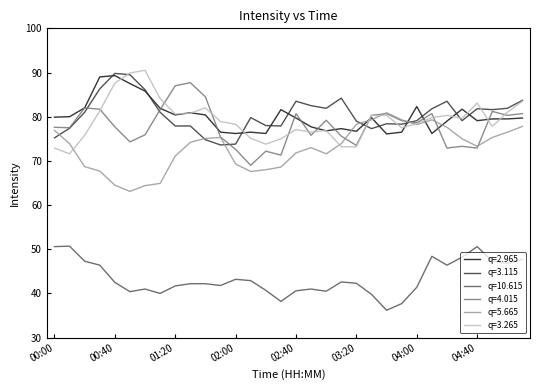

What is the smallest value displayed?

36.2